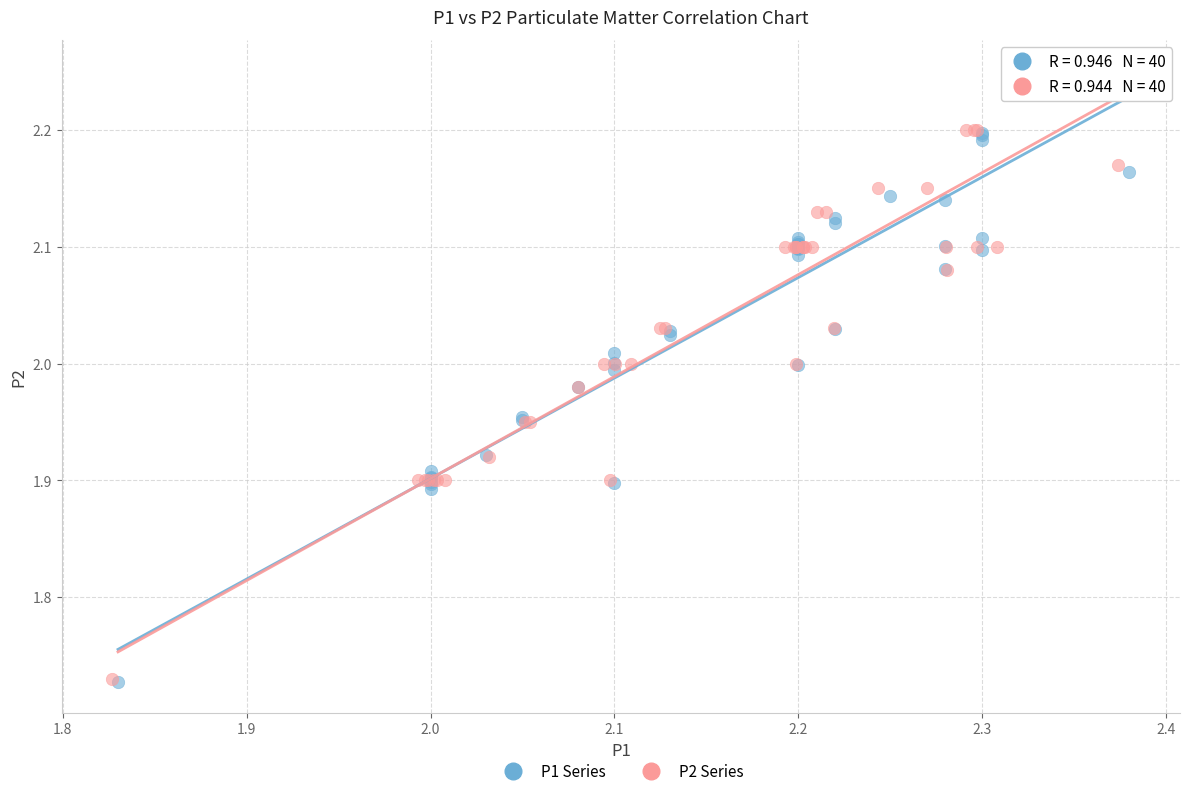

Which series has the widest spread of Y values?

P1 Series